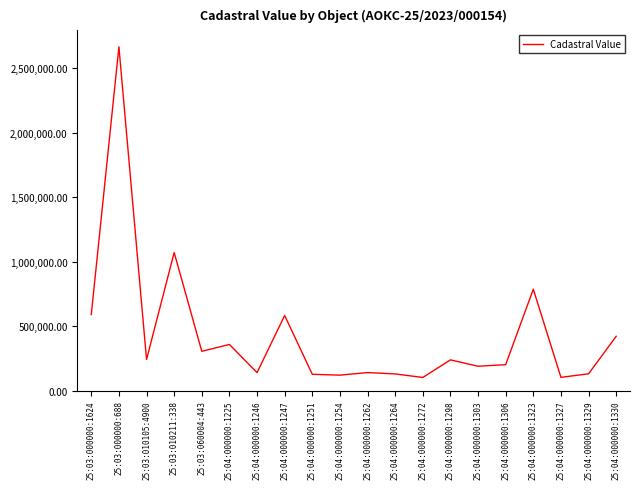

At which category does the data reach its first local peak?

25:03:000000:688